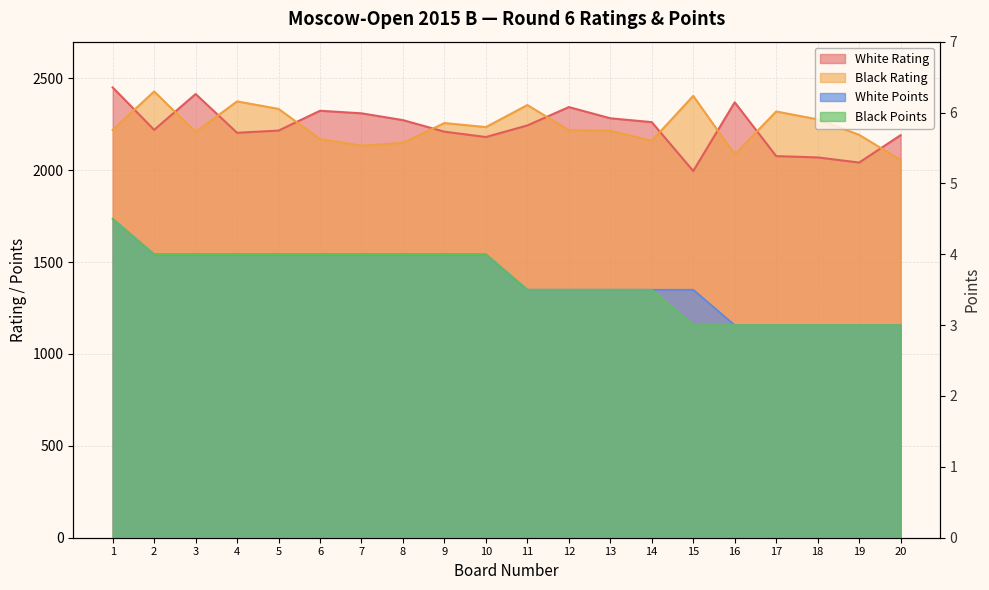

Which series has the largest total across all categories?

Black Rating